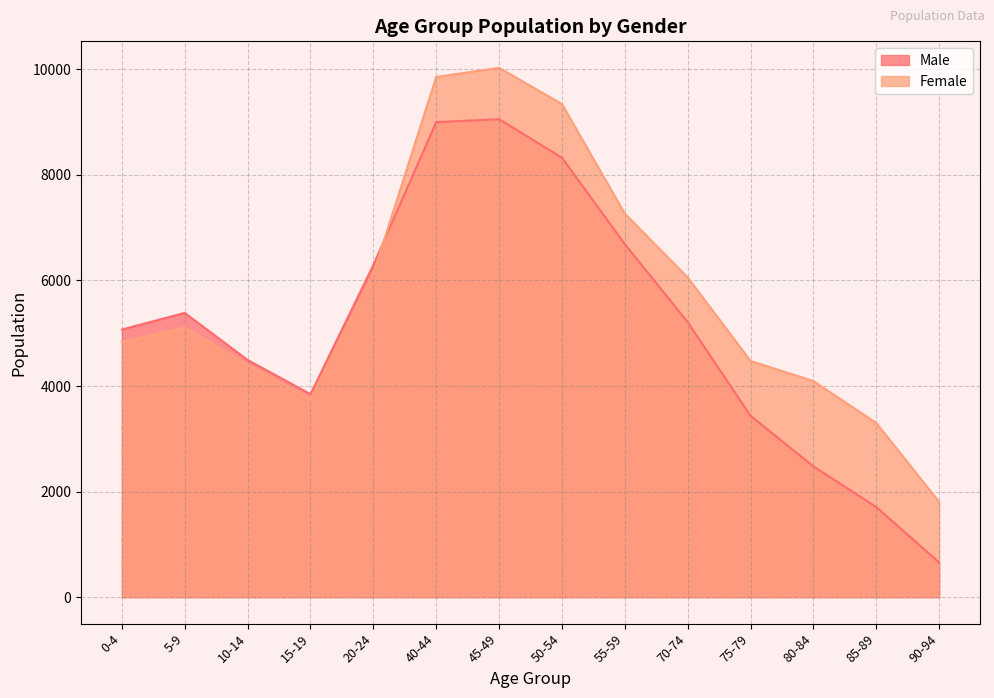

How many categories are shown in the chart?

14